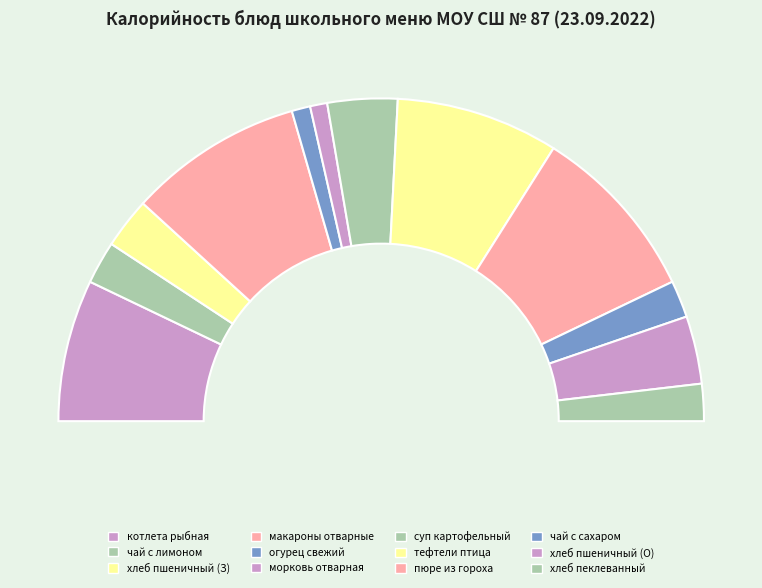

To the nearest percent, what is the average slice percentage?

8%